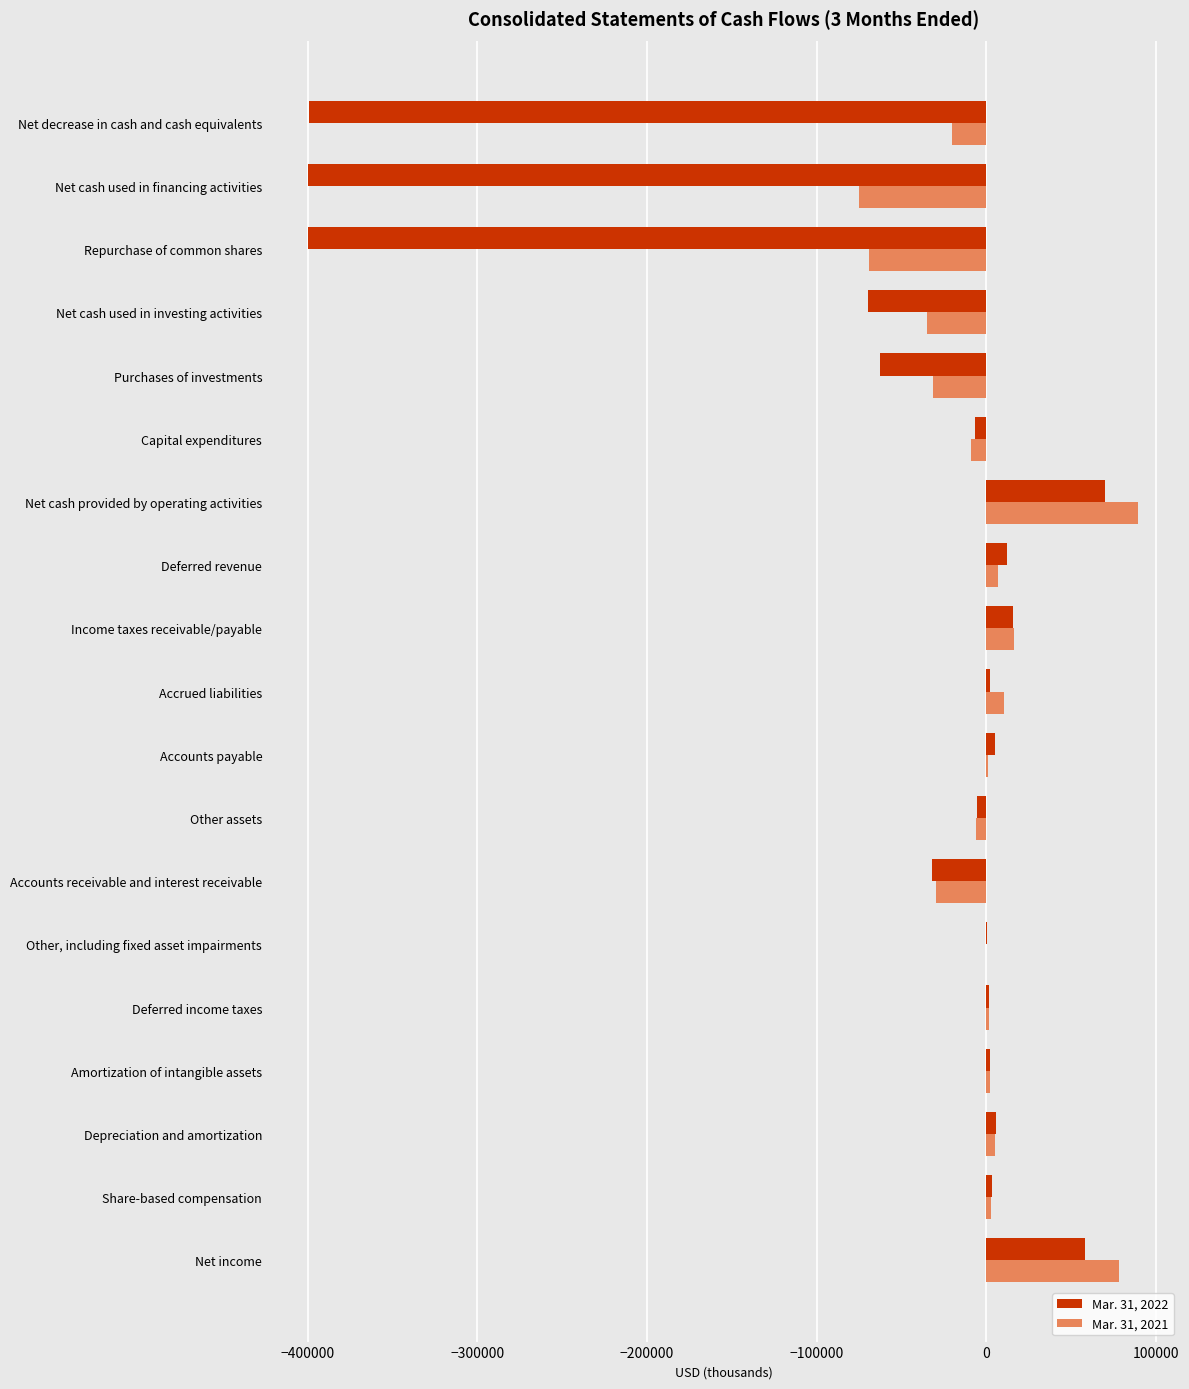

What are all the series names shown in the legend?

Mar. 31, 2022, Mar. 31, 2021